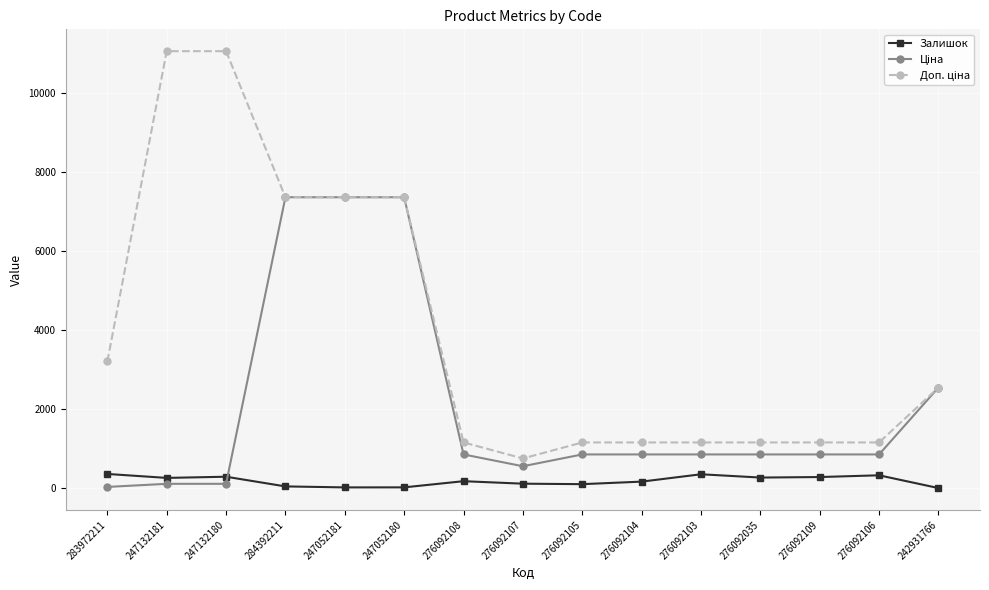

The value of Залишок at 276092035 is 269.0. True or false?

True